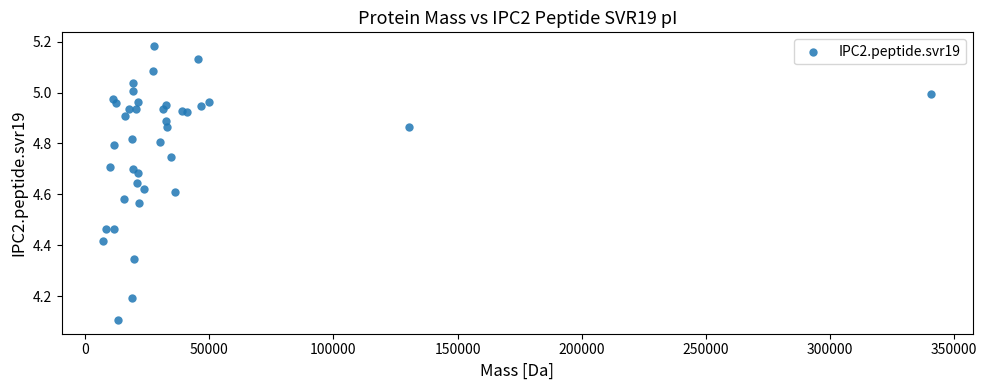

What Y value in the scatter plot is closest to 4?

4.1